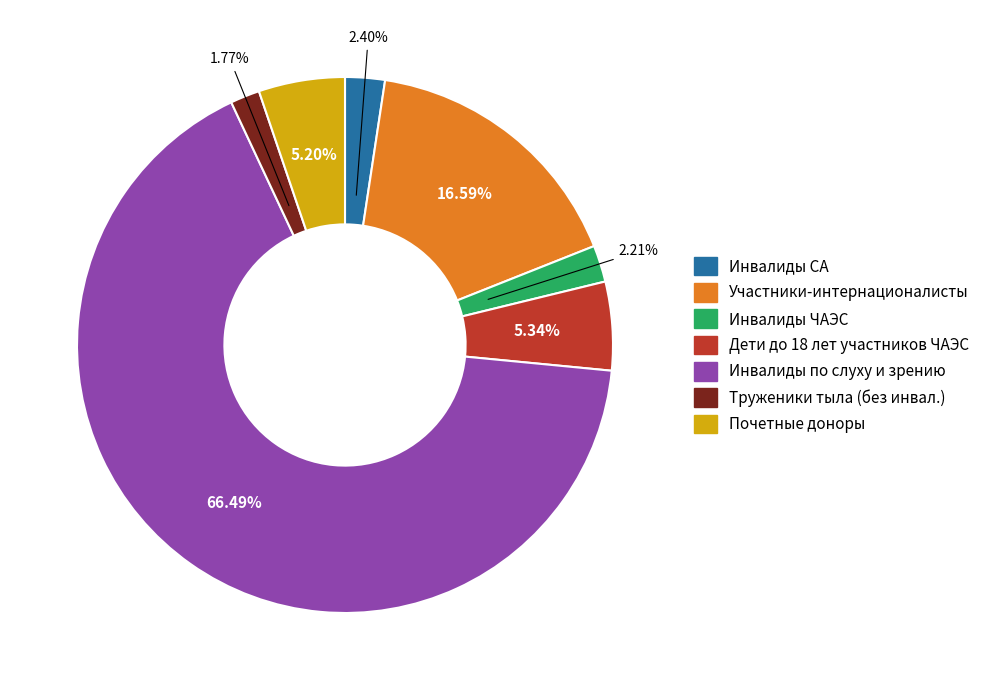

What percentage is NOT represented by Участники-интернационалисты?

83.4%